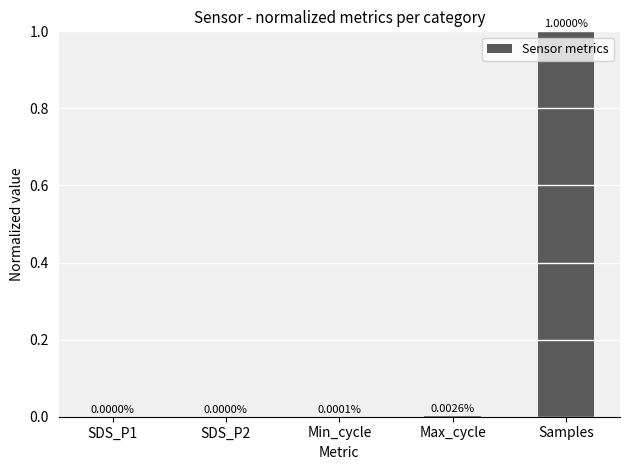

What is the sum of all values?

1.0